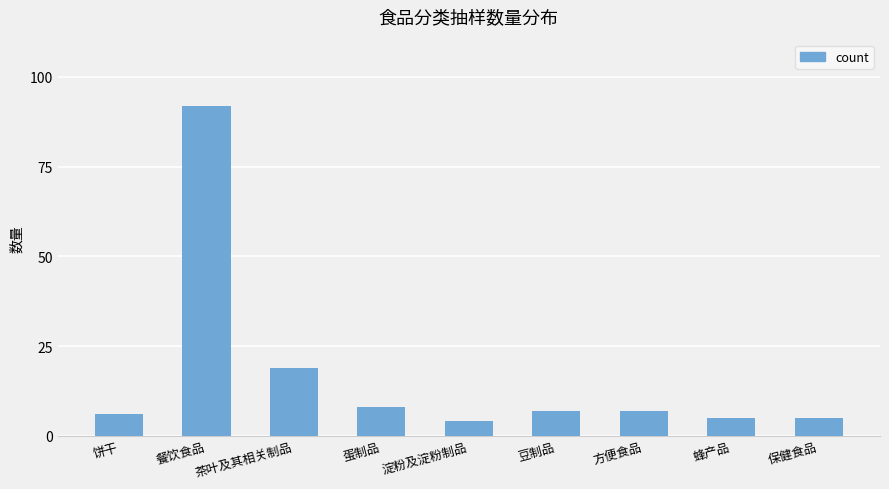

What is the change in value from 餐饮食品 to 方便食品?

-85